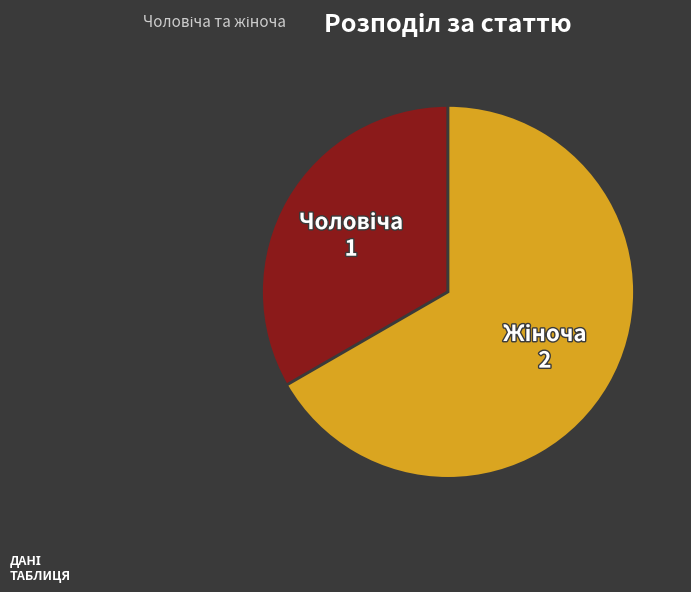

Is there any slice that represents more than half of the pie?

Yes